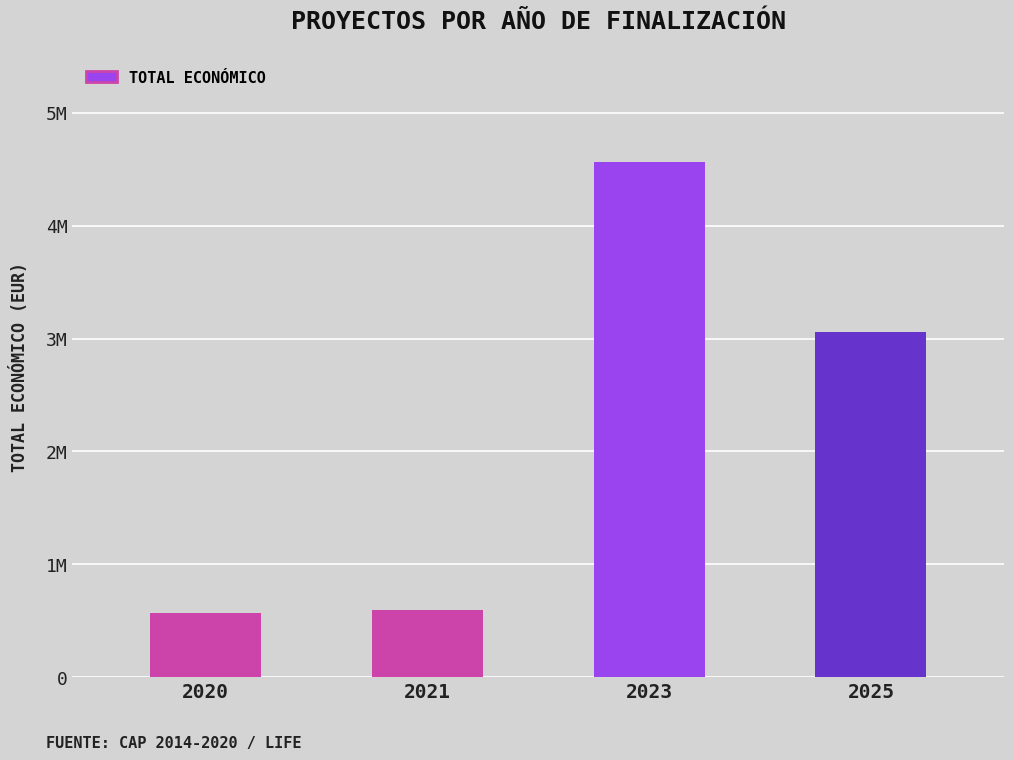

What is the greatest value displayed?

4563874